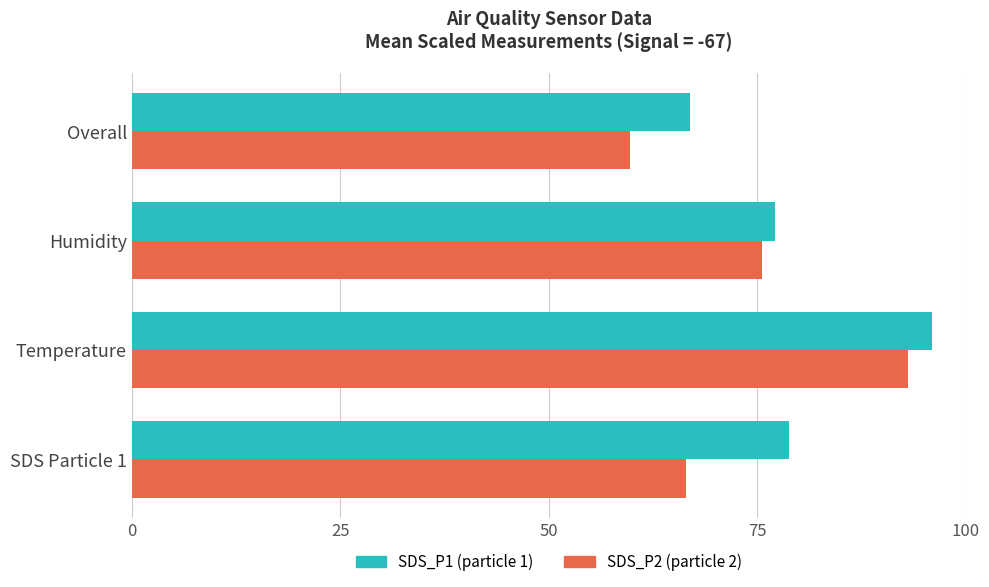

What is the difference between the second highest and minimum values in the SDS_P1 (particle 1) series?

11.8